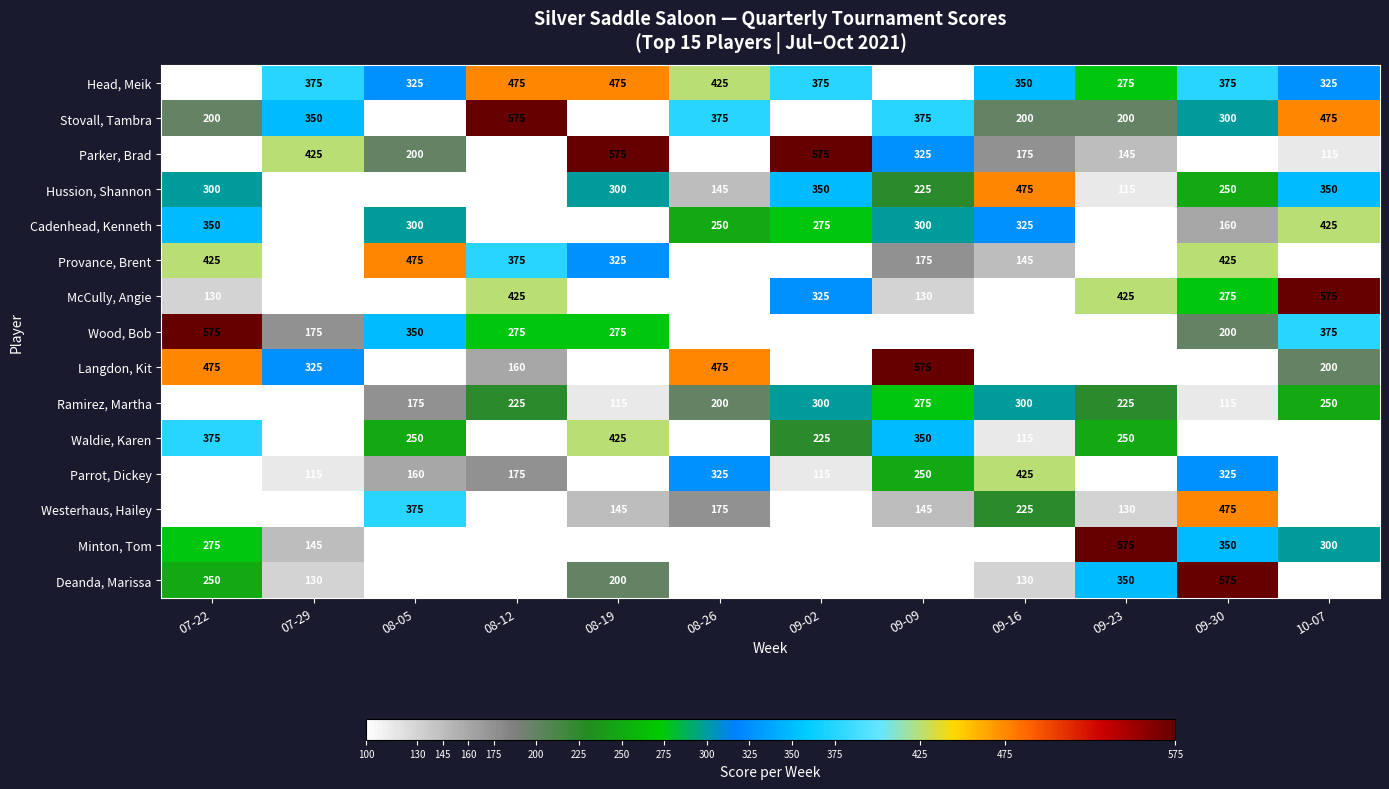

Is the value of Cadenhead, Kenneth at 10-07 greater than the value of Parrot, Dickey at 09-02?

Yes